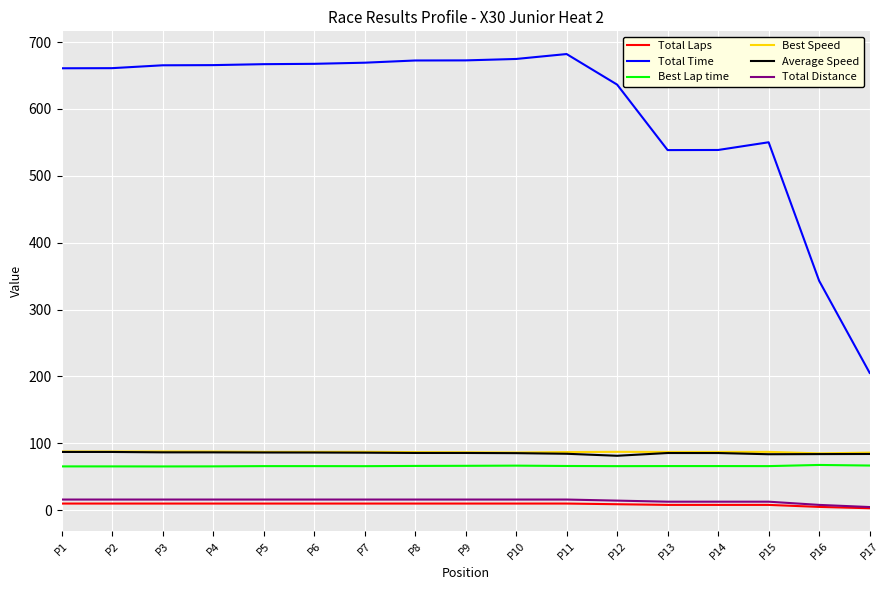

True or false: Best Speed and Best Lap time intersect in this chart.

False